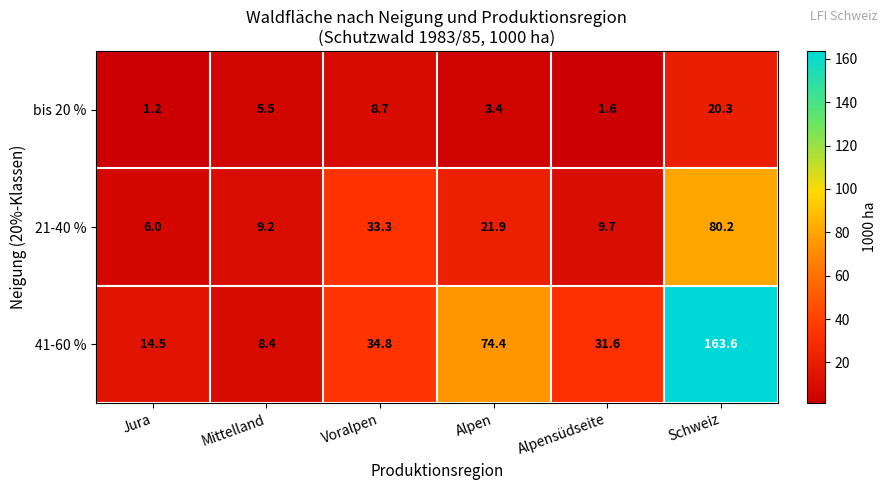

What is the difference between the maximum and minimum values in the bis 20 % series?

19.1